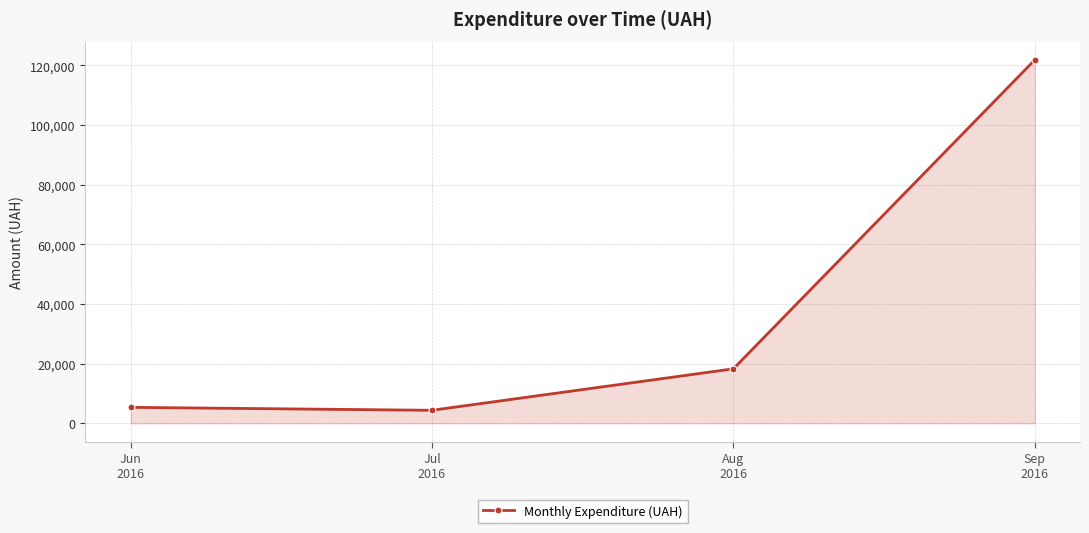

How many distinct data groups are displayed?

1